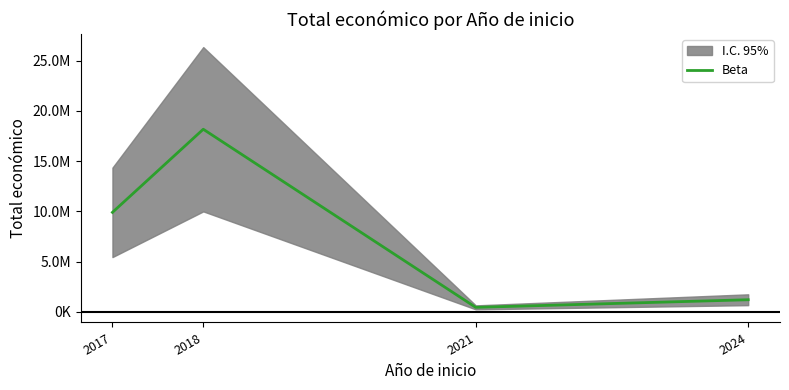

At which label is the value closest to 9309061?

2017